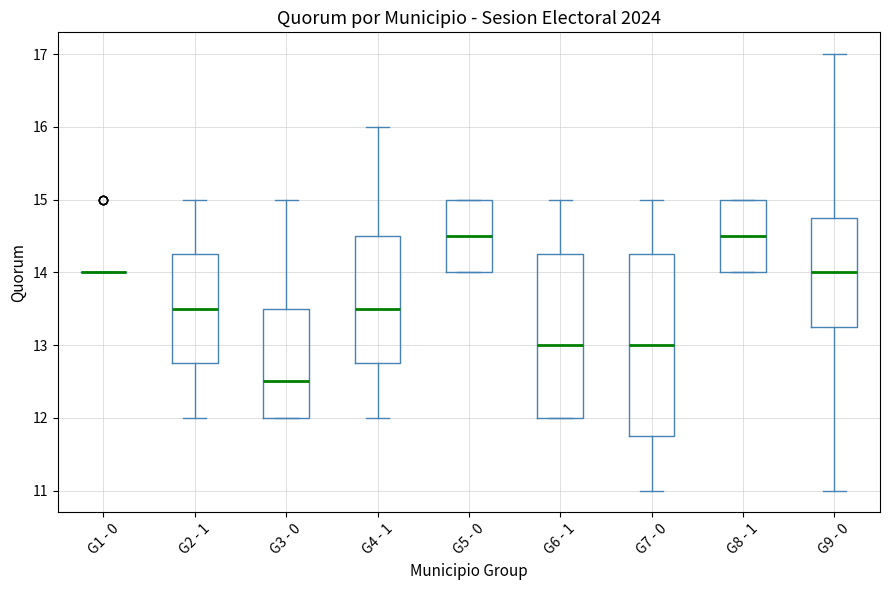

Where does the median line of the box for G7 - 0 sit on the y-axis? The values are not printed on the chart, so give them approximately, as read against the axis.

13.0